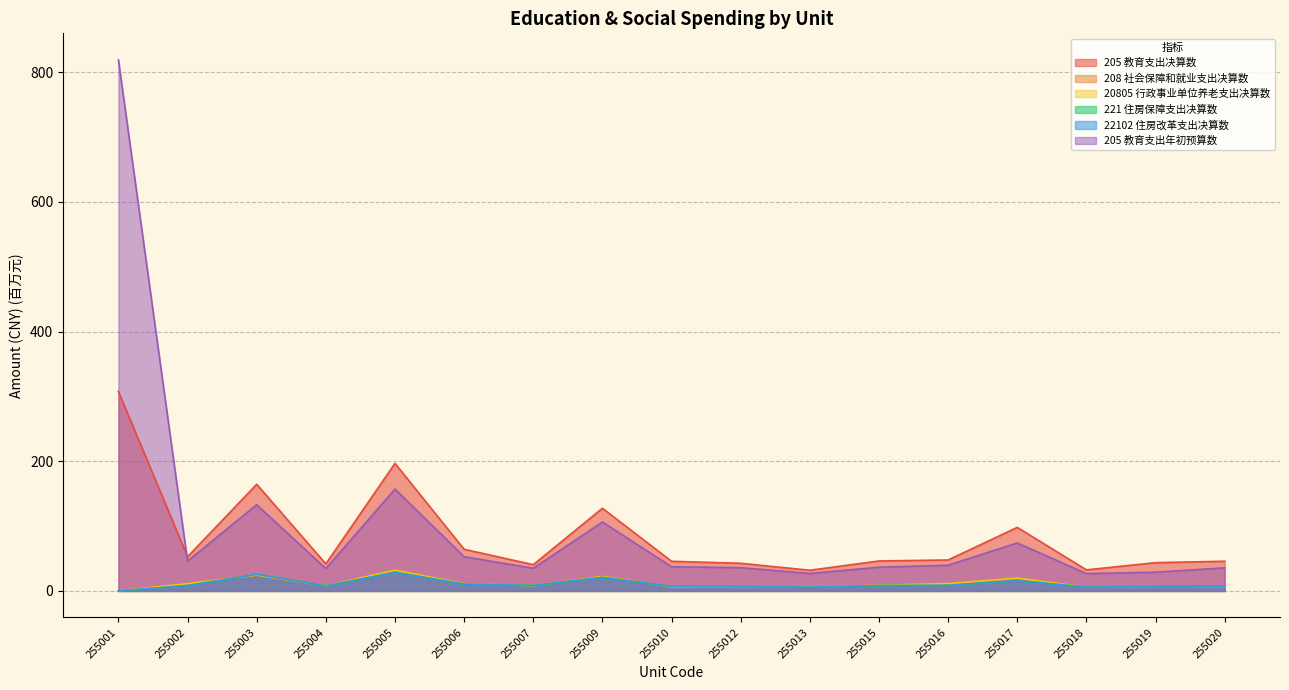

At which category does 221 住房保障支出决算数 reach its first local peak?

255003